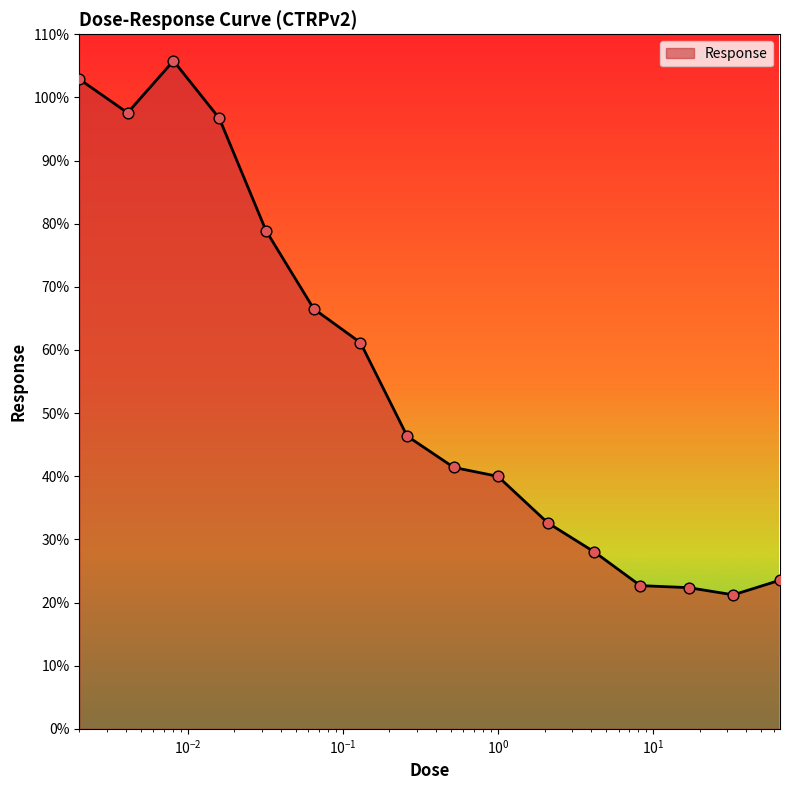

What is the smallest value displayed?

21.2